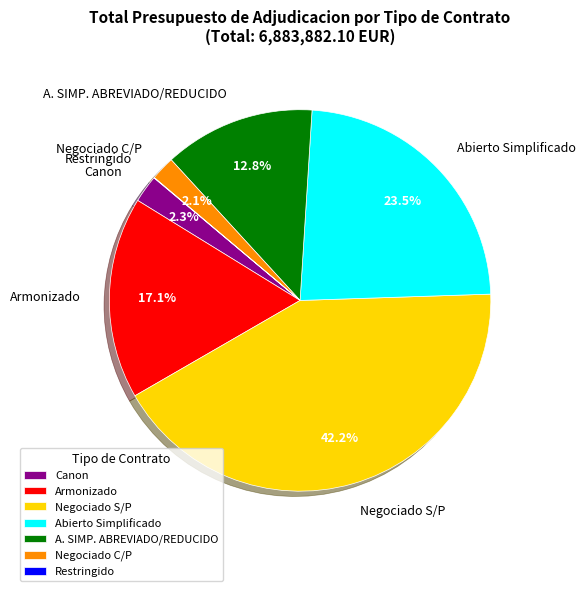

Is there a majority slice in this chart?

No